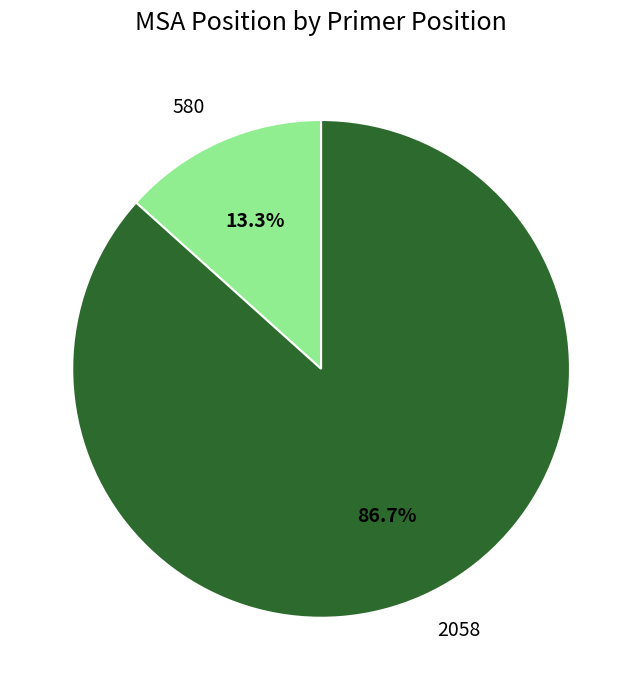

Approximately how many times larger is the value at 2058 compared to 580?

6.5